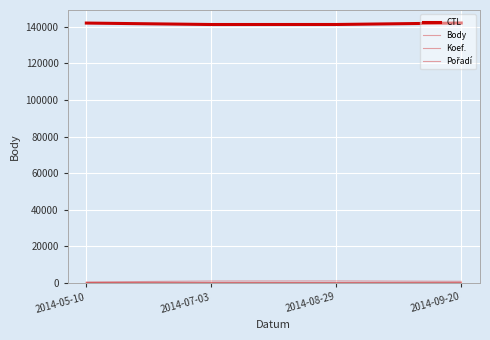

Reading left to right, list all the values displayed in this chart.

CTL: 142115	141324	141336	142161
Body: 404	904	954	741
Koef.: 4	4	6	3
Pořadí: 5	6	14	5